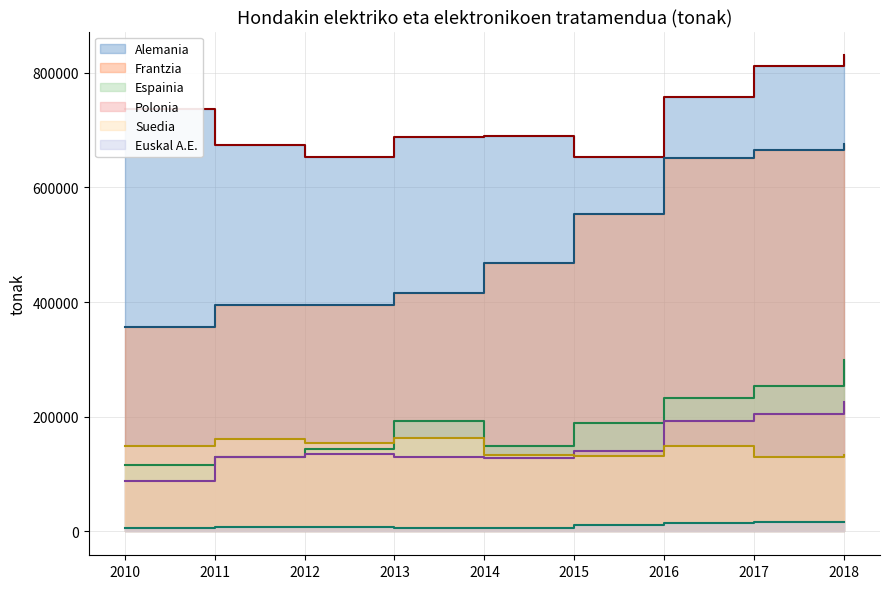

What is the approximate value of Frantzia at 2017?

665775.0